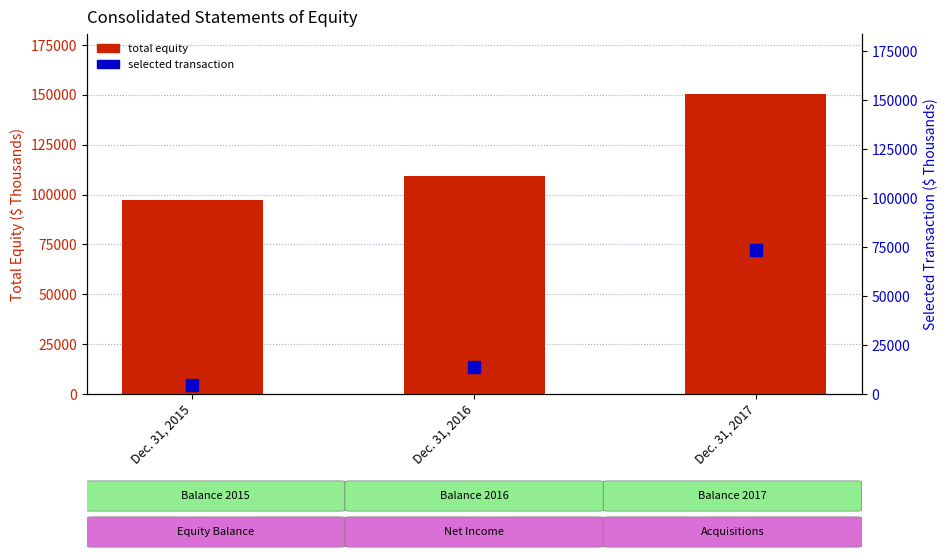

At Dec. 31, 2017, list the series in order from largest to smallest.

total equity, selected transaction